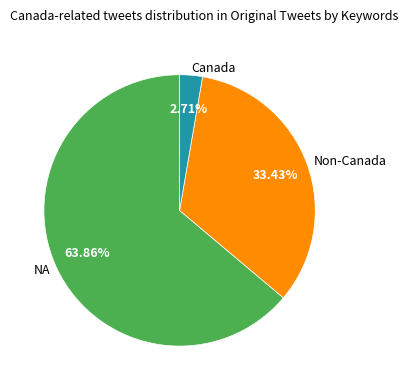

Which has a higher value, Non-Canada or NA?

NA